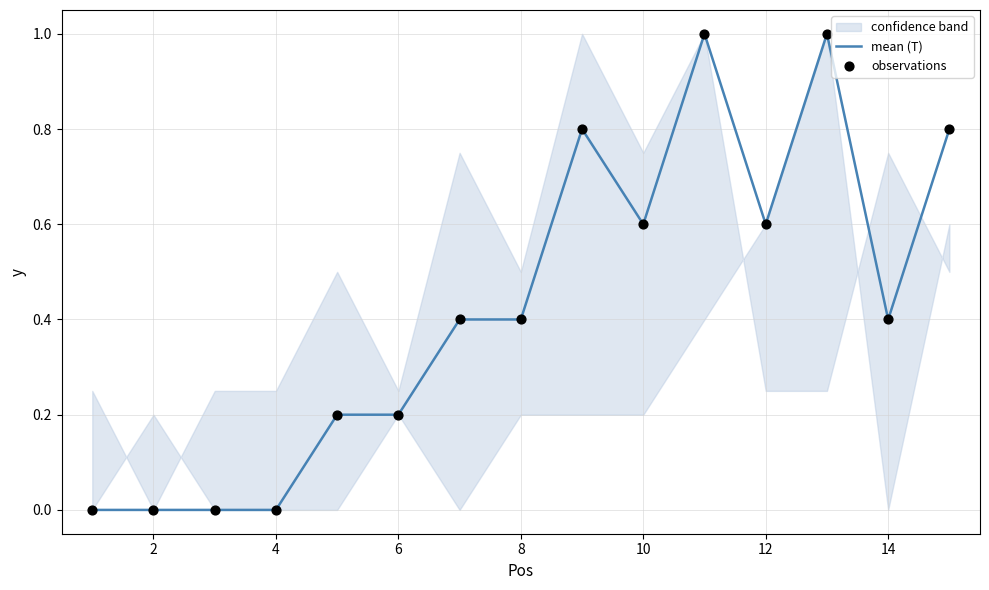

Is it true that mean (T) equals 0.5 at 2?

False